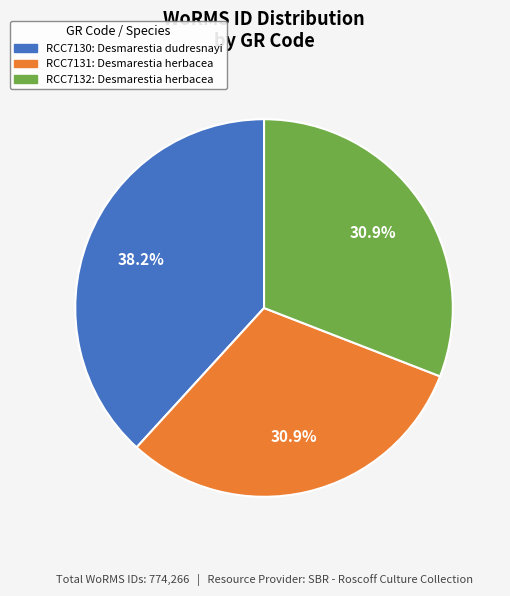

Is there a majority slice in this chart?

No